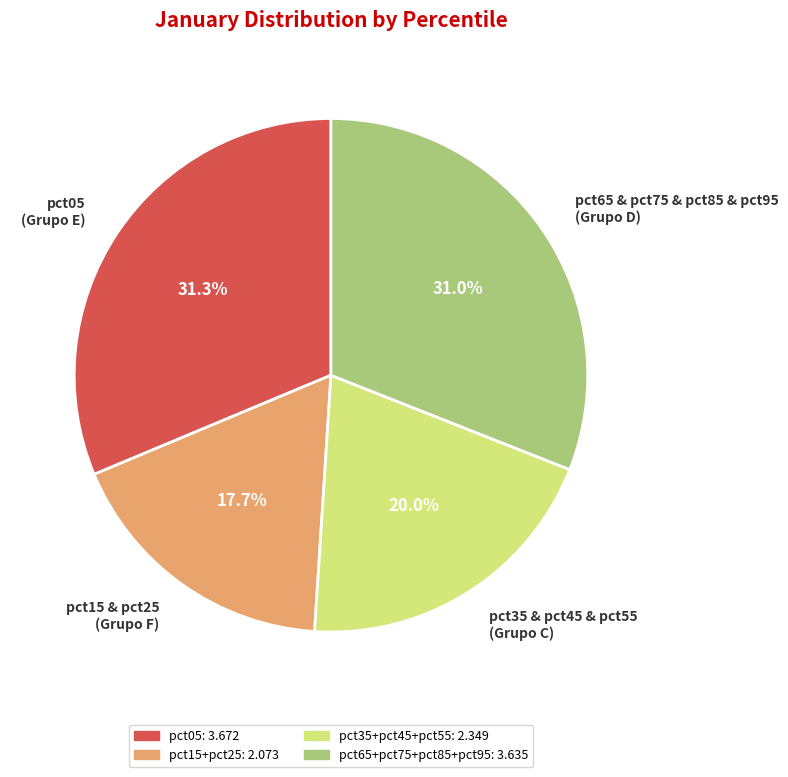

Does pct05 (Grupo E) account for over 50% of the chart?

No